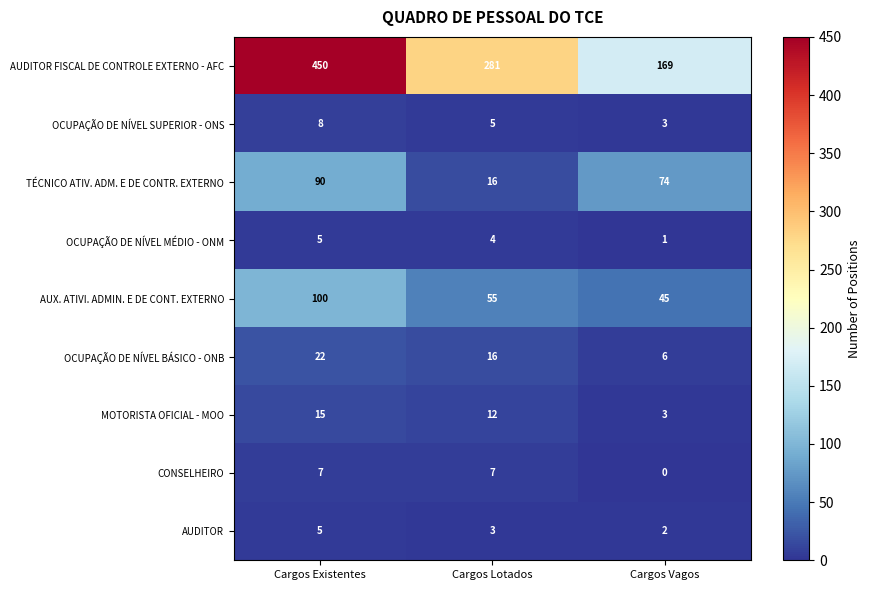

At which label is AUDITOR FISCAL DE CONTROLE EXTERNO - AFC closest to 309?

Cargos Lotados